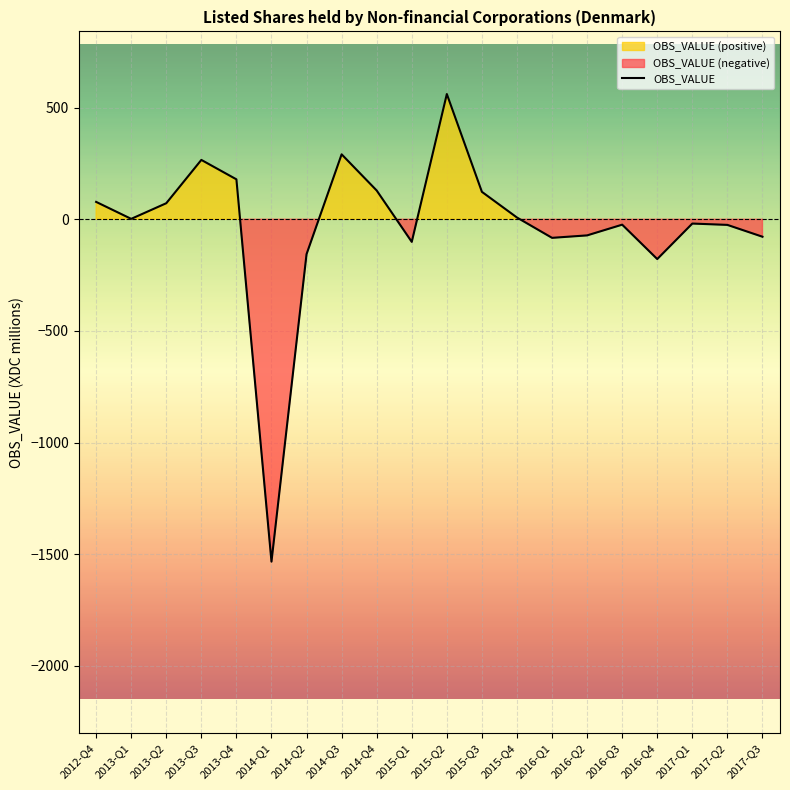

List the labels in order of value, largest first.

2015-Q2, 2014-Q3, 2013-Q3, 2013-Q4, 2014-Q4, 2015-Q3, 2012-Q4, 2013-Q2, 2015-Q4, 2013-Q1, 2017-Q1, 2016-Q3, 2017-Q2, 2016-Q2, 2017-Q3, 2016-Q1, 2015-Q1, 2014-Q2, 2016-Q4, 2014-Q1